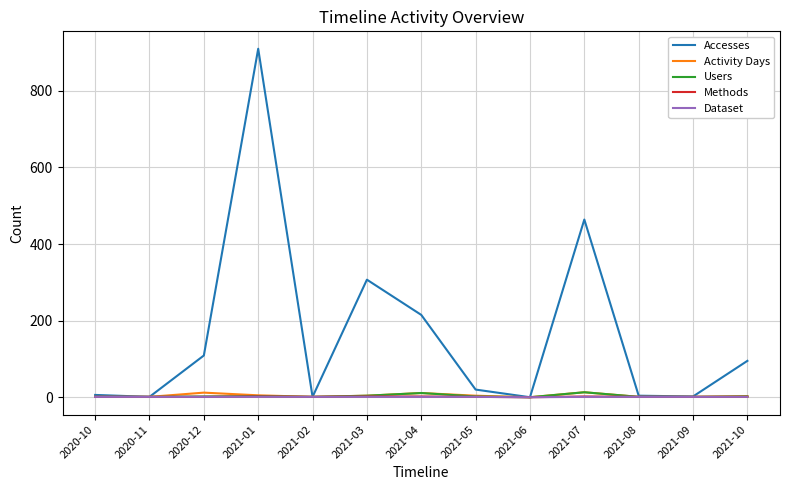

At which category is the sum across all series the highest?

2021-01